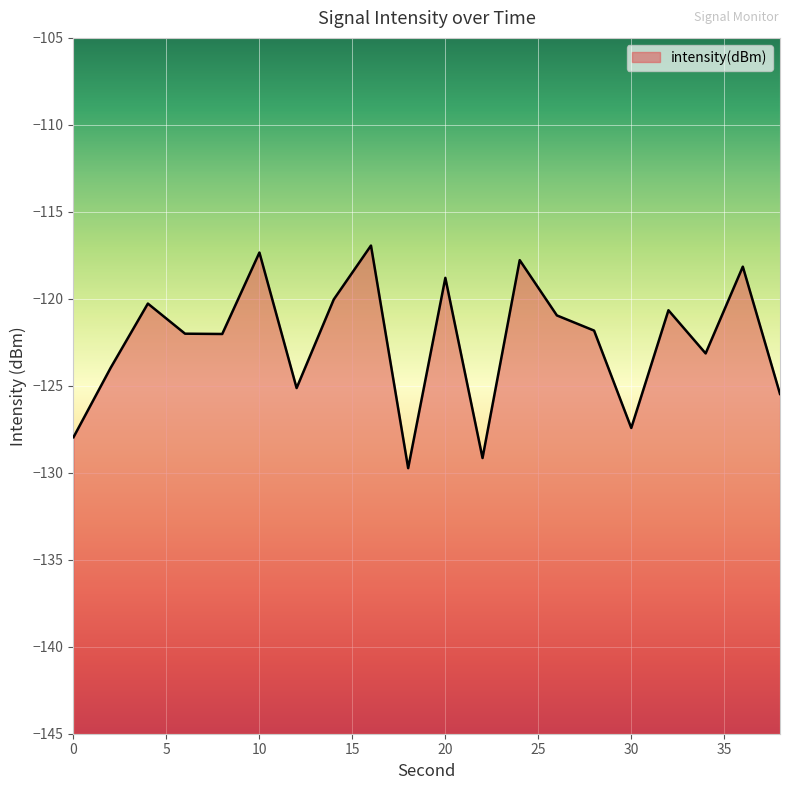

Does the chart display data point markers on the line(s)?

No